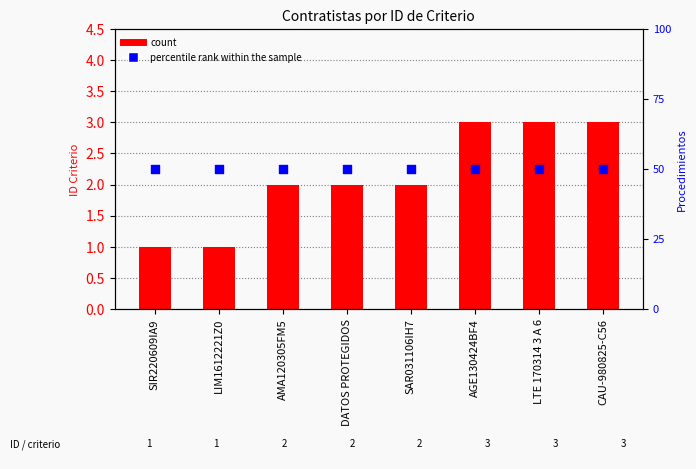

At which category is the sum across all series the highest?

AGE130424BF4